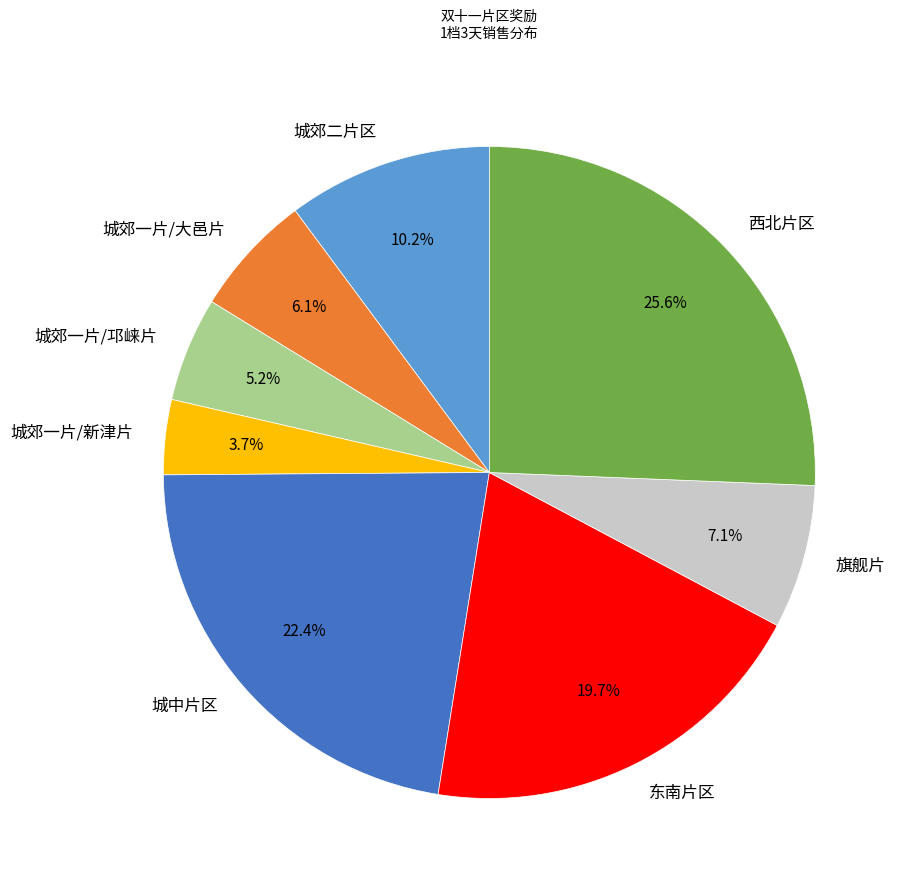

Does 城中片区 represent more than half of the total?

No